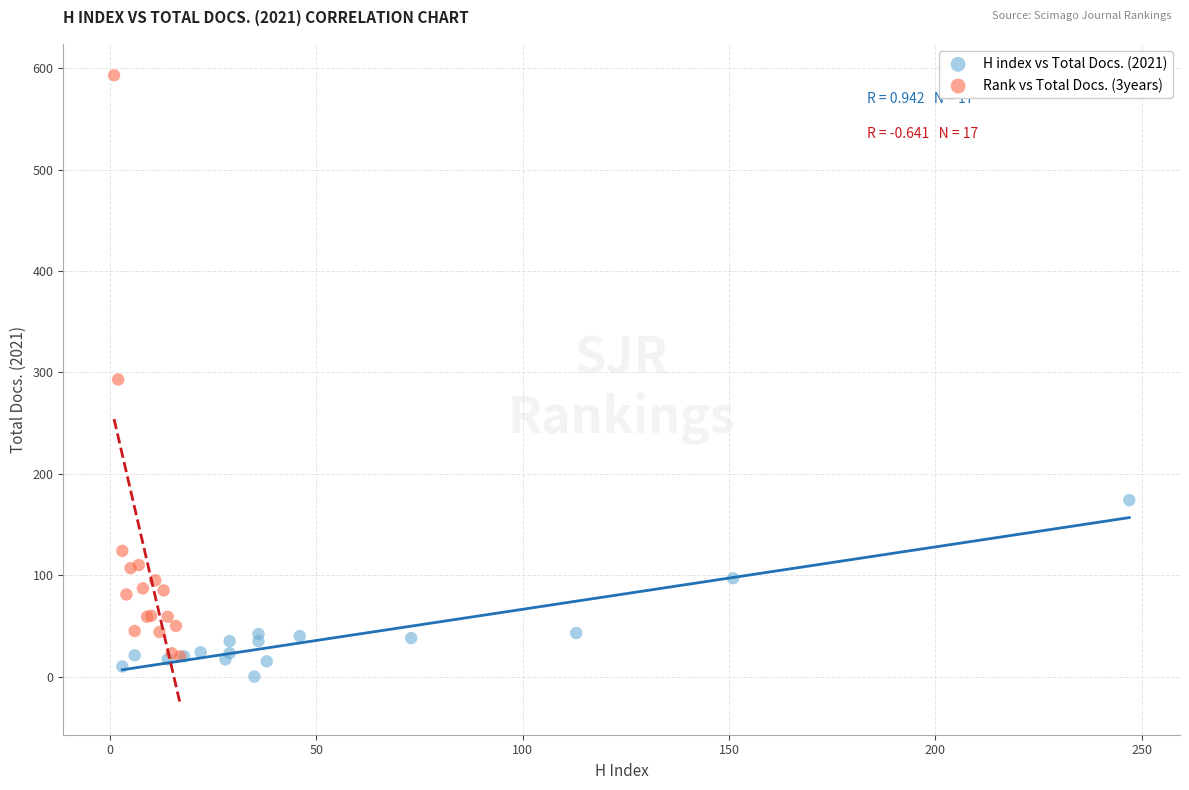

Which series reaches the maximum Y coordinate?

Rank vs Total Docs. (3years)